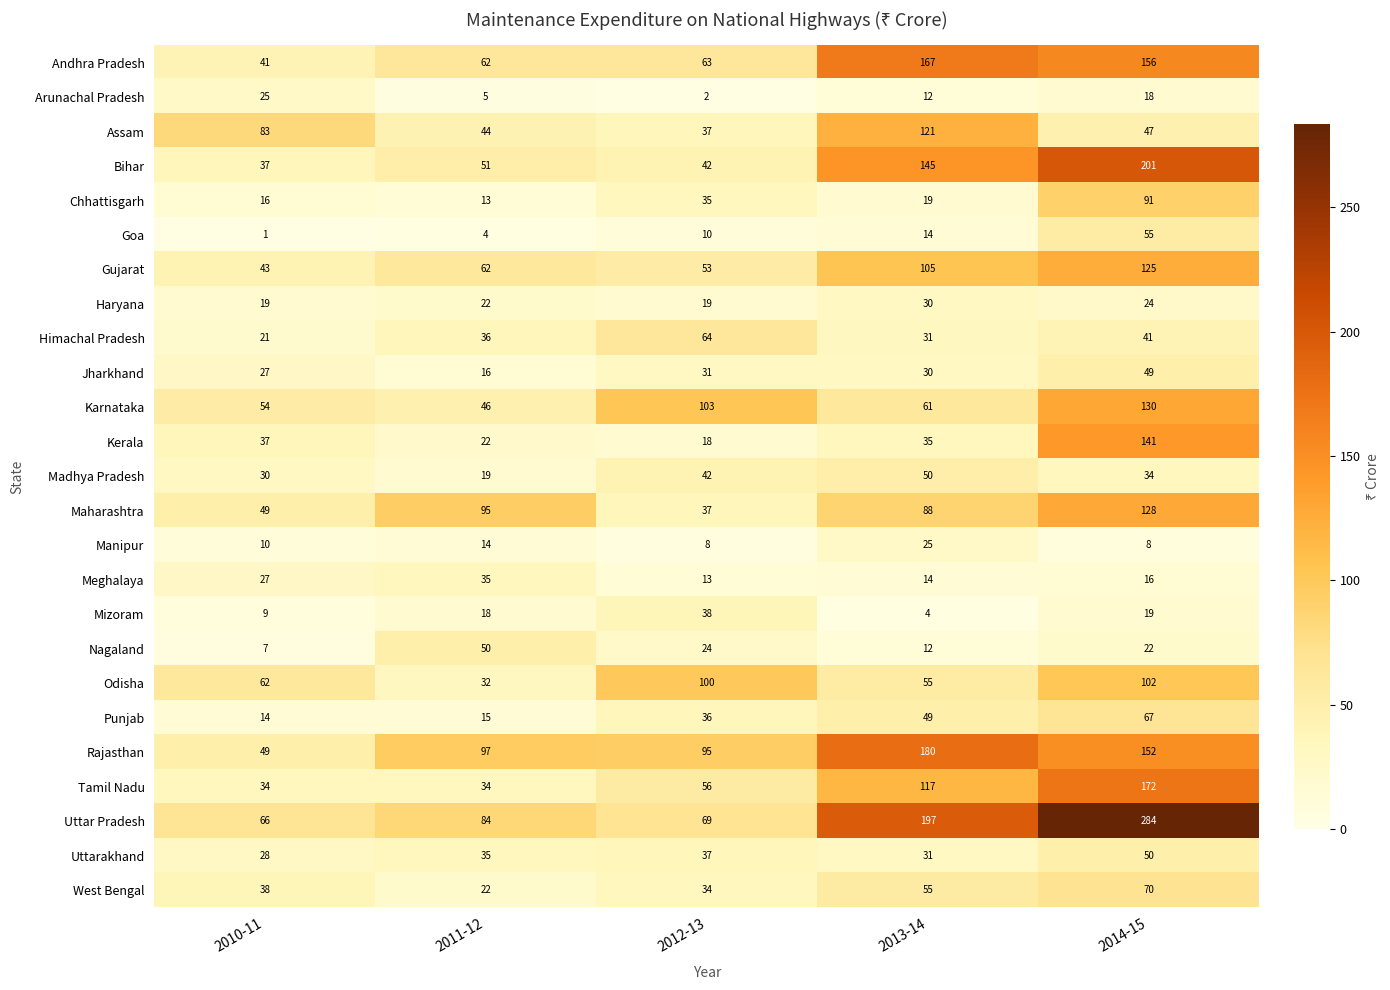

At which label does Mizoram reach its minimum?

2013-14